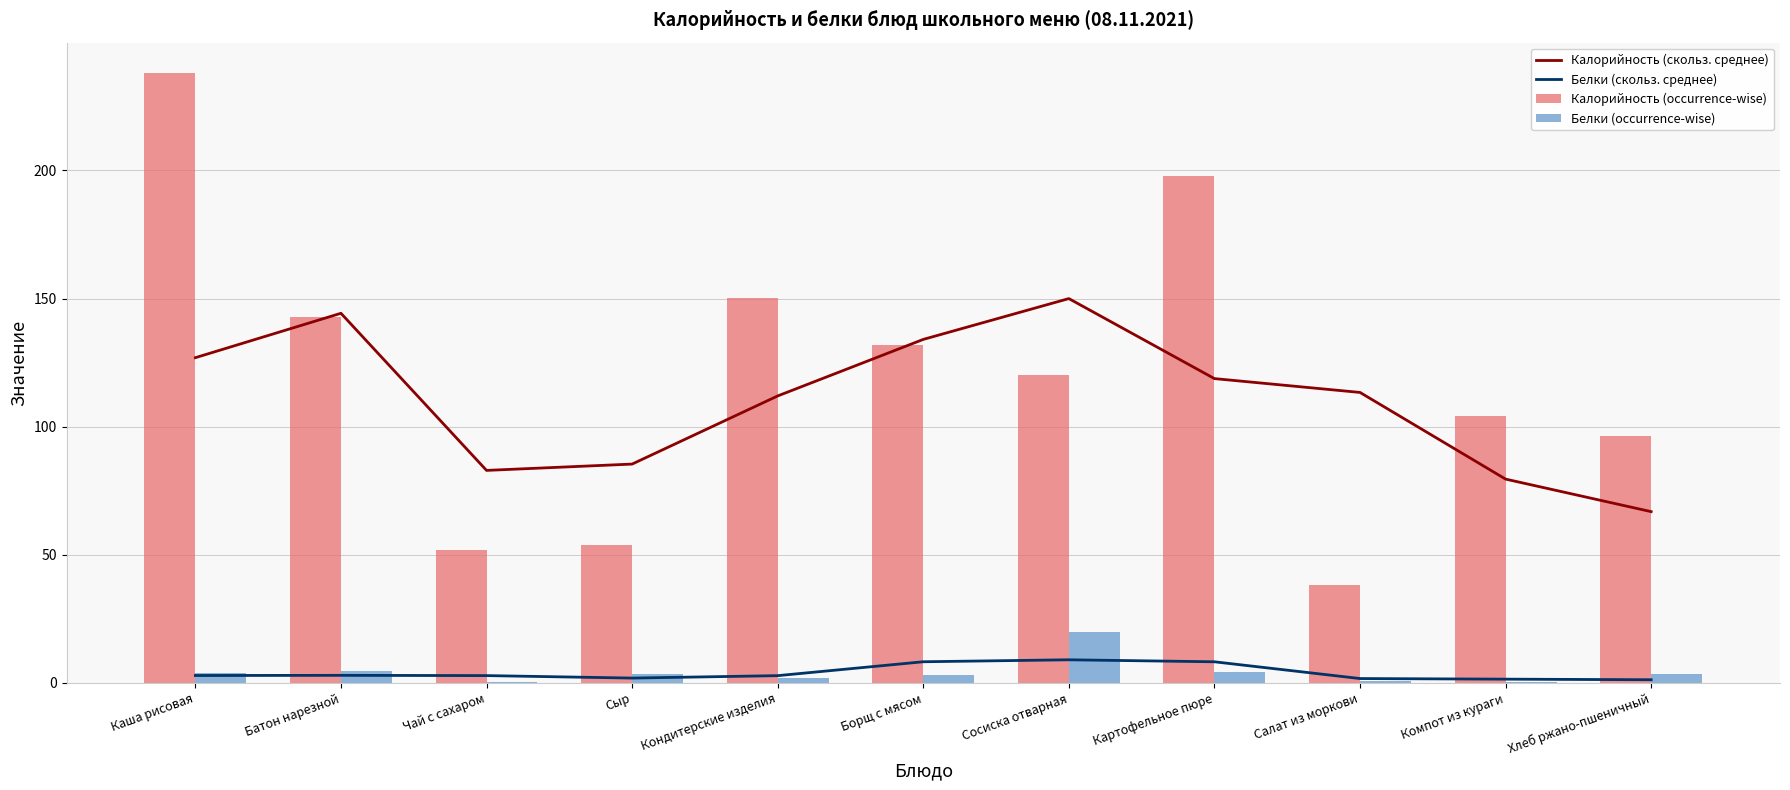

Which label corresponds to the smallest value in the chart?

Компот из кураги